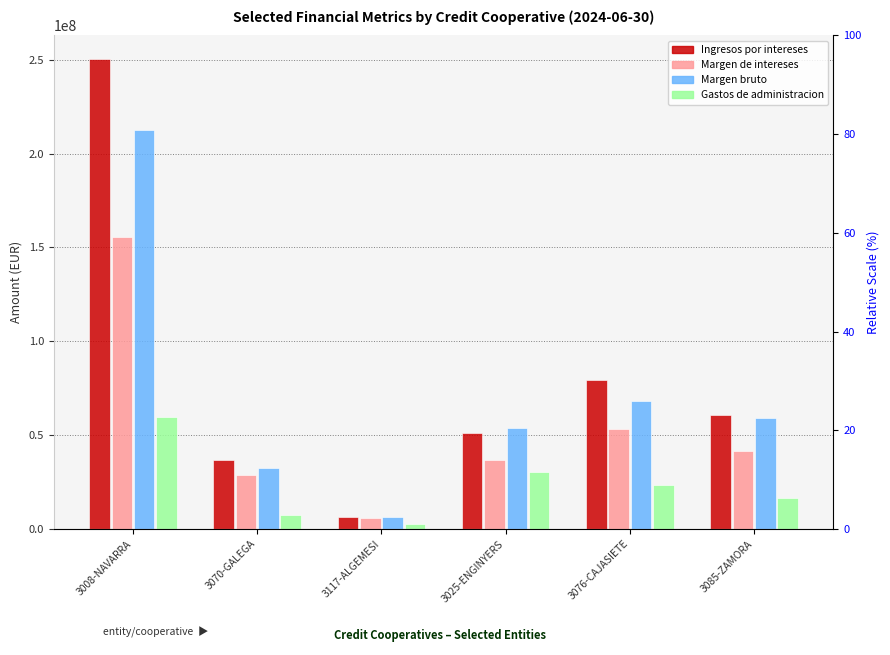

What position from the right is 3070-GALEGA?

5